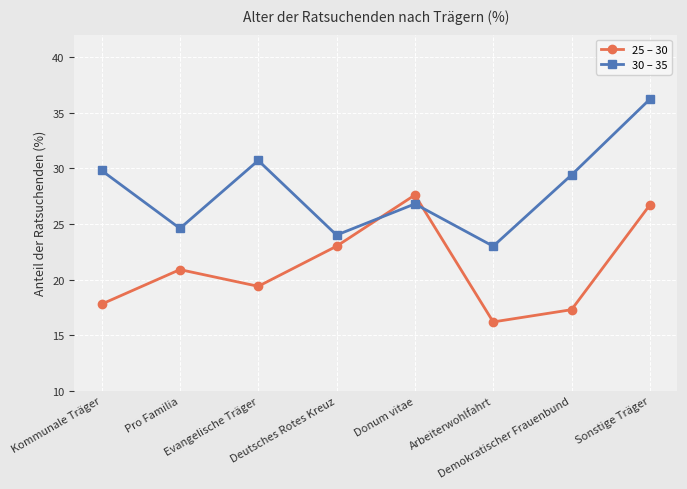

What is the label of the 5th point from the left?

Donum vitae